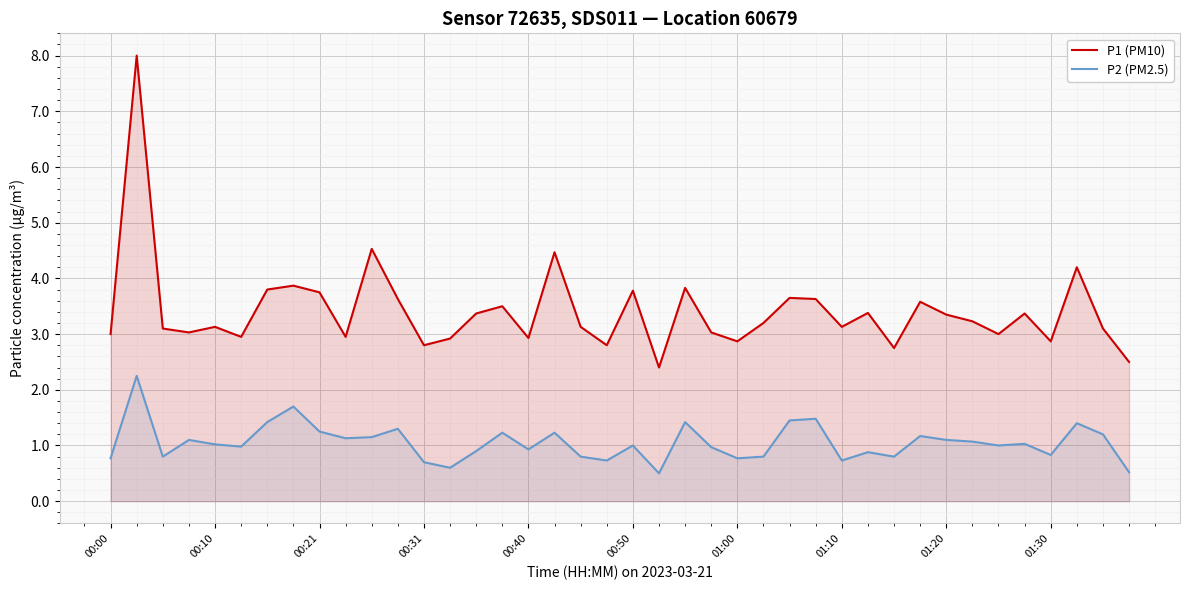

Does the chart display data point markers on the line(s)?

No